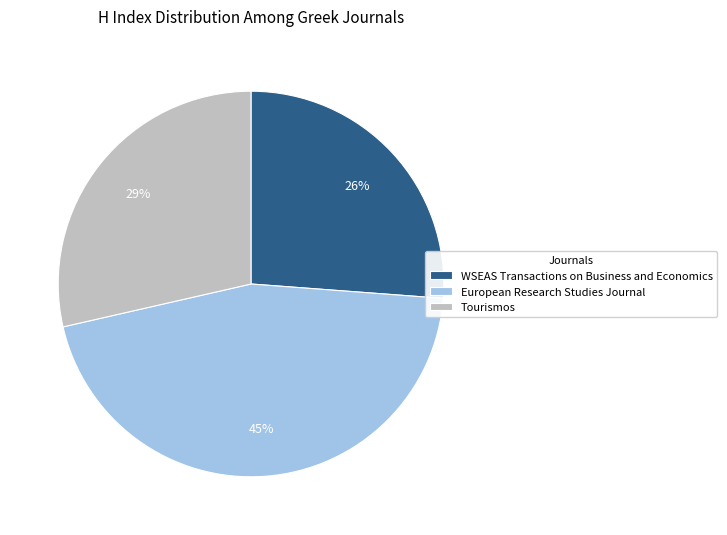

The WSEAS Transactions on Business and Economics slice represents 26% of the pie. True or false?

True